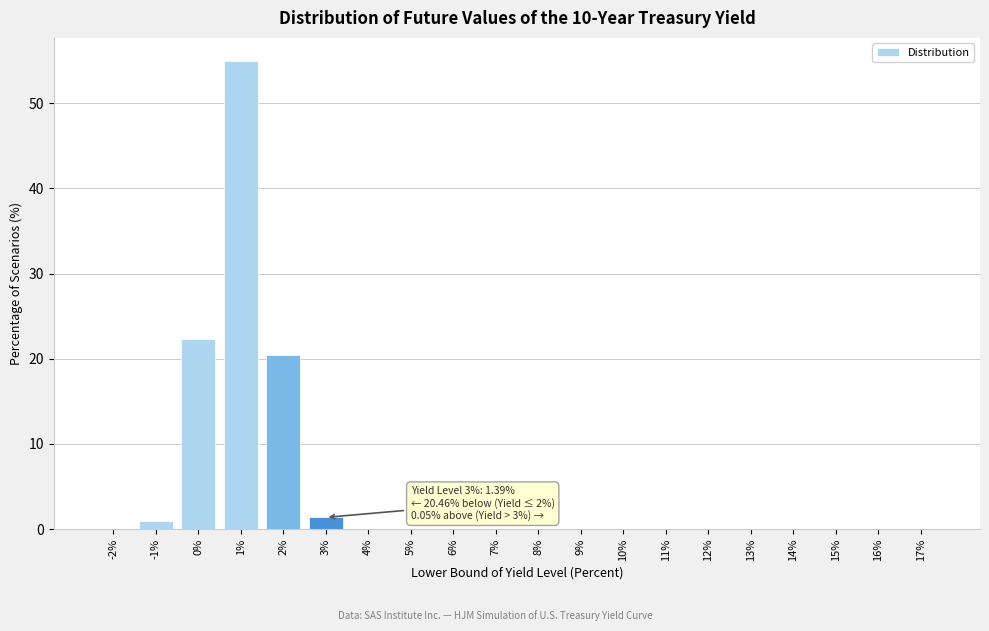

What is the sum of the values at 7% and 0%?

22.3